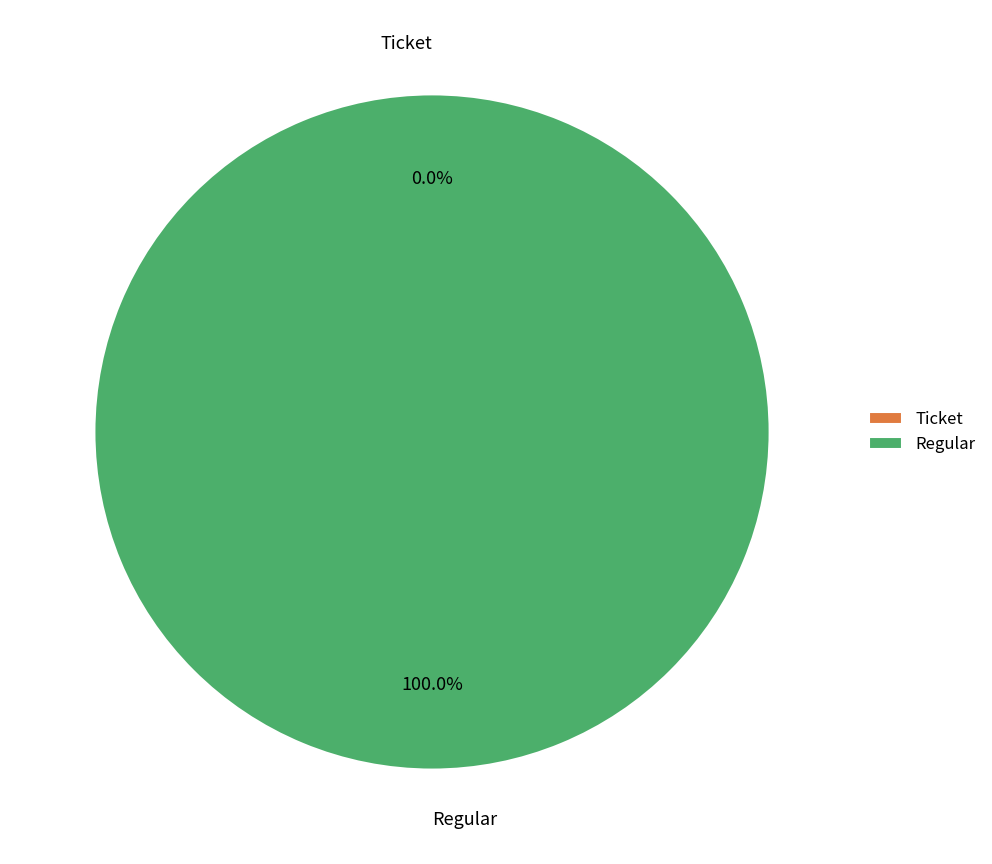

To the nearest percent, what is the difference between the largest and smallest slice percentages?

100%